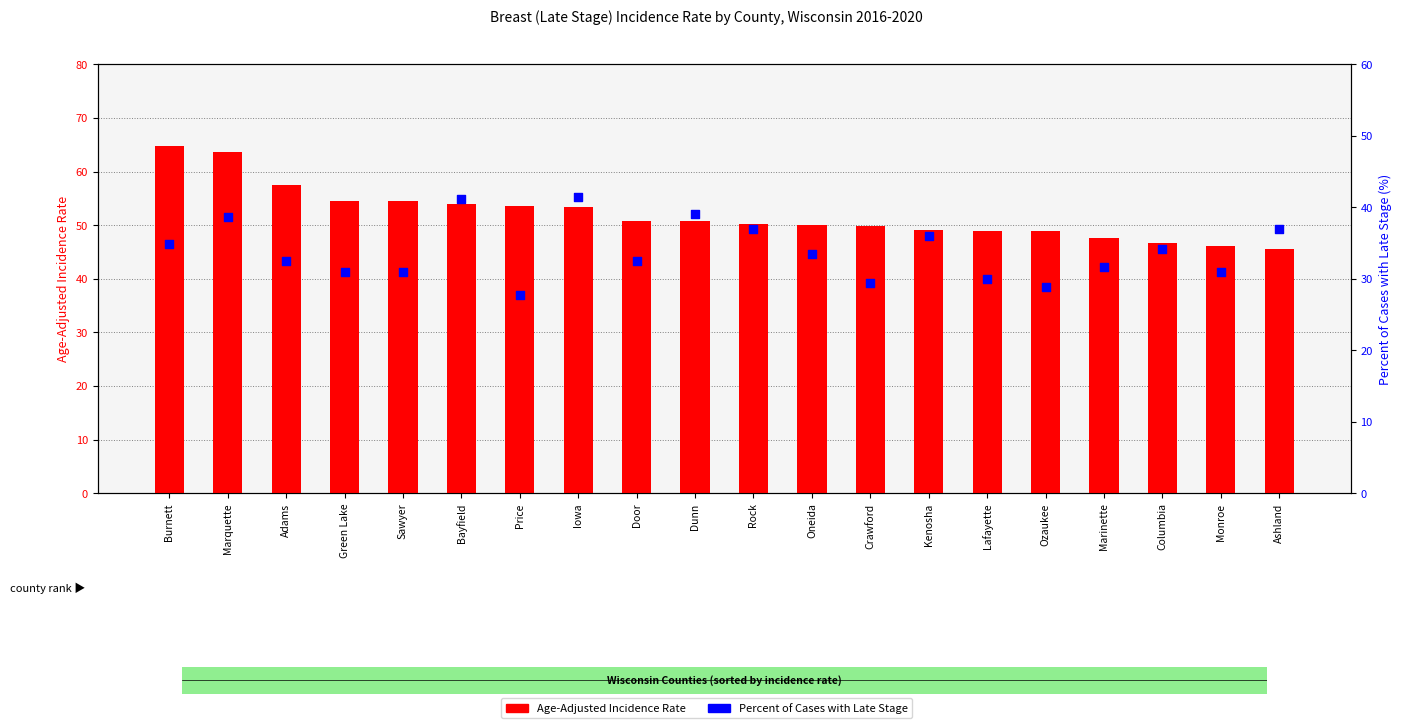

Is the value of Age-Adjusted Incidence Rate at Green Lake greater than the value of Percent of Cases with Late Stage at Iowa?

Yes